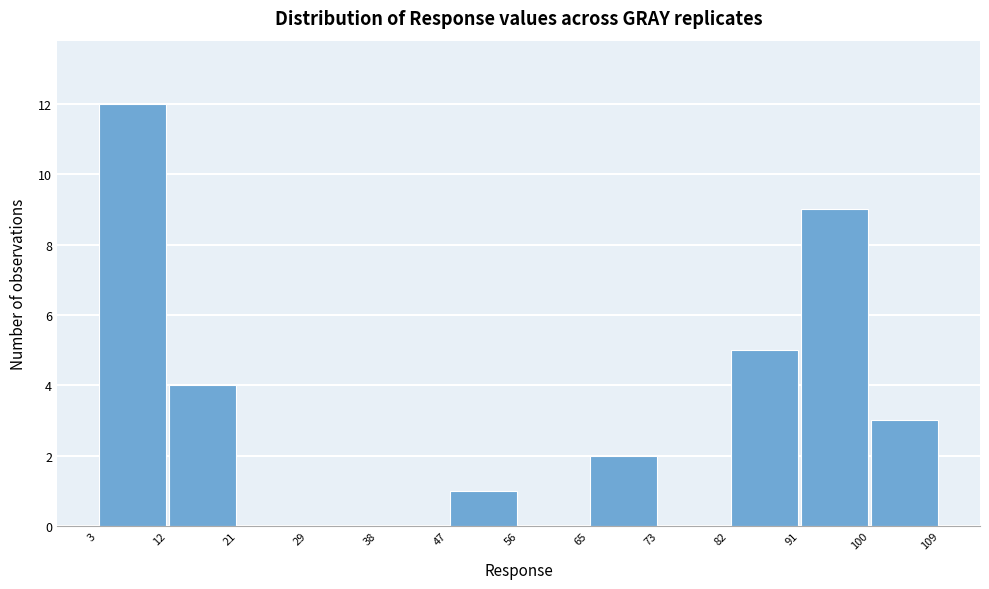

Reading left to right, list every bar in this chart as the range it spans on the x-axis followed by its height. The values are not printed on the chart, so give them approximately, as read against the axis.

3 to 12: 12
12 to 21: 4
21 to 29: 0
29 to 38: 0
38 to 47: 0
47 to 56: 1
56 to 65: 0
65 to 73: 2
73 to 82: 0
82 to 91: 5
91 to 100: 9
100 to 109: 3